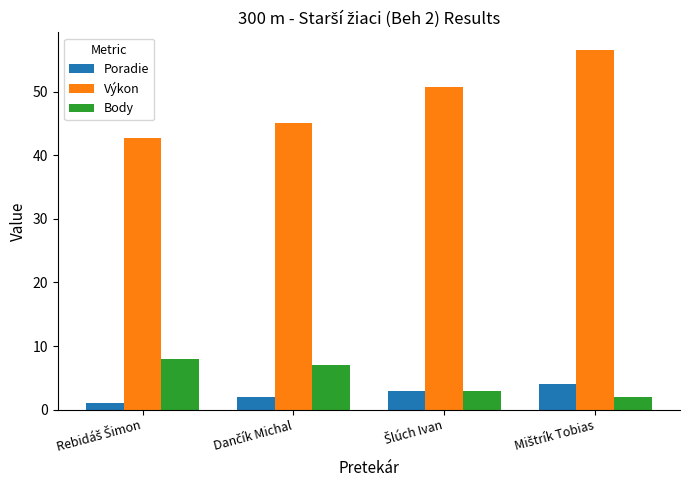

Which series has the widest spread of values?

Výkon